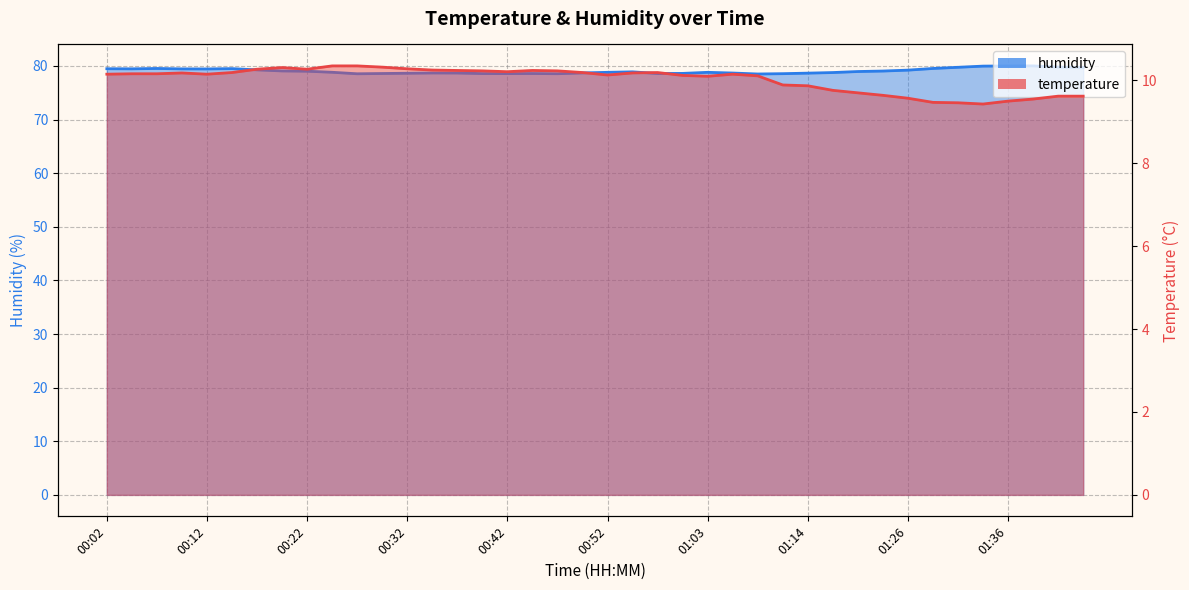

Which has a higher value, 01:28 or 01:14?

01:14